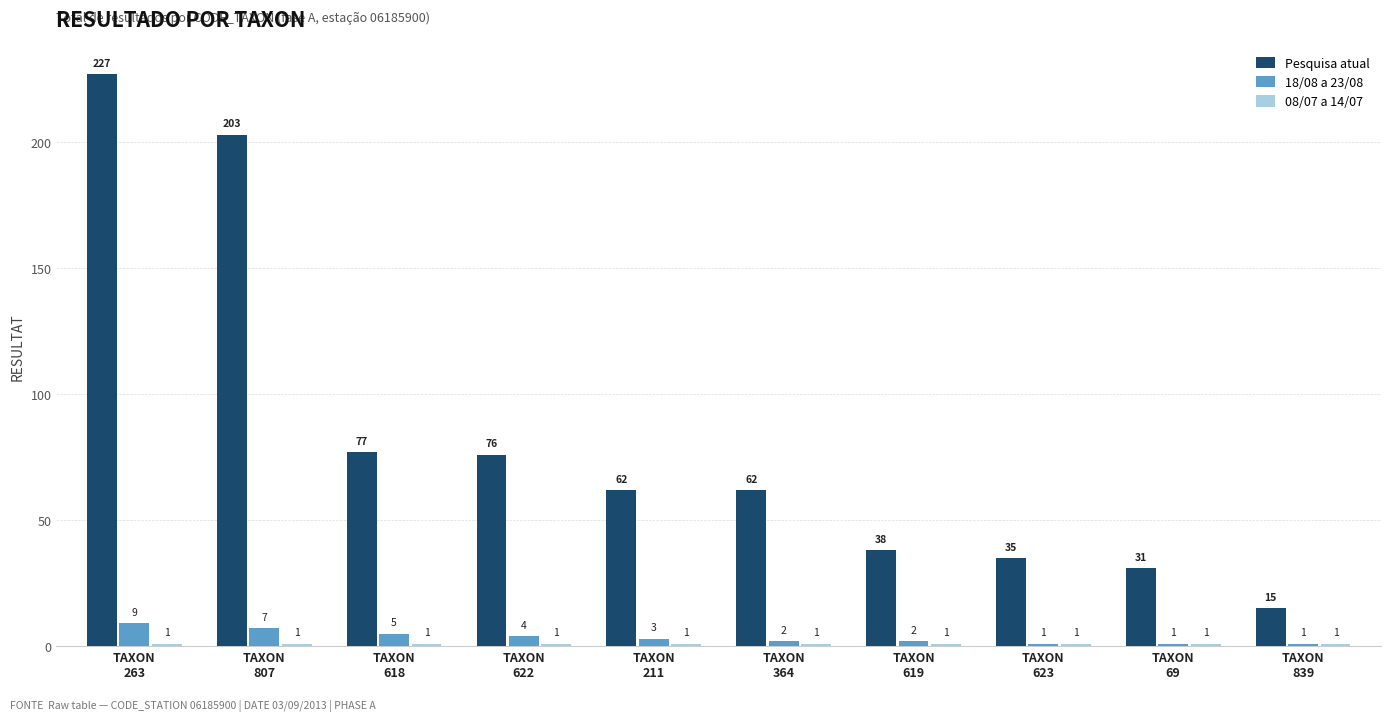

Which category has the highest value in the 18/08 a 23/08 series?

TAXON
263